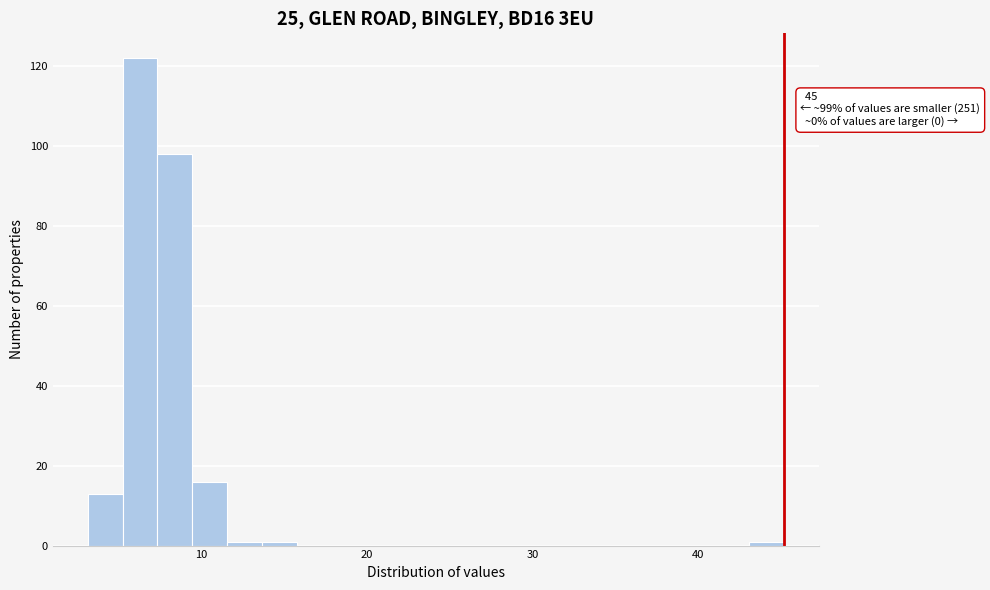

Around what value on the x-axis is the tallest bar? Give the approximate position of its centre, as read against the axis.

6